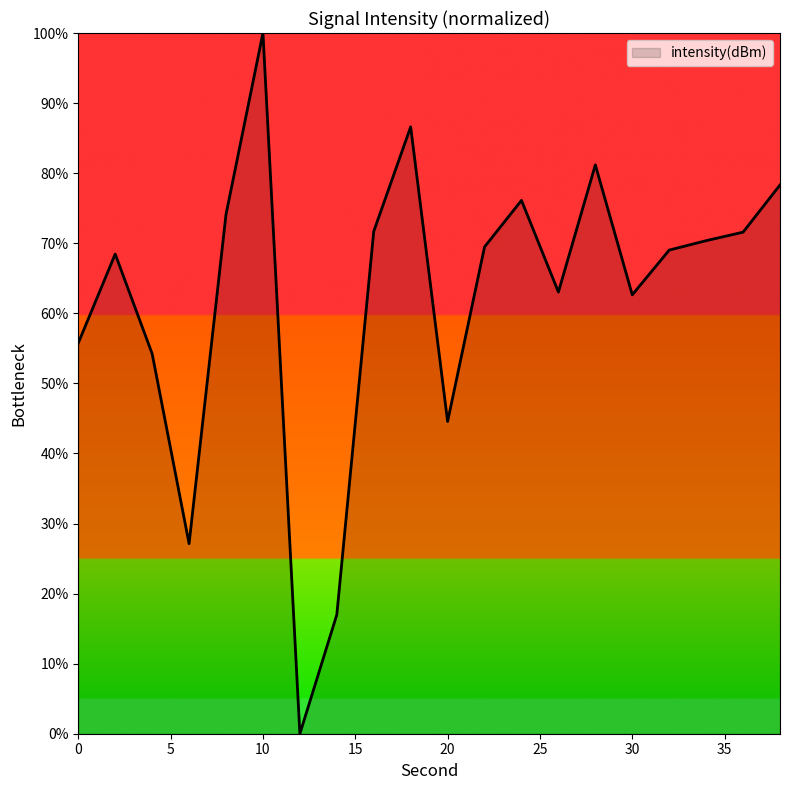

How many lines are shown in the chart?

1